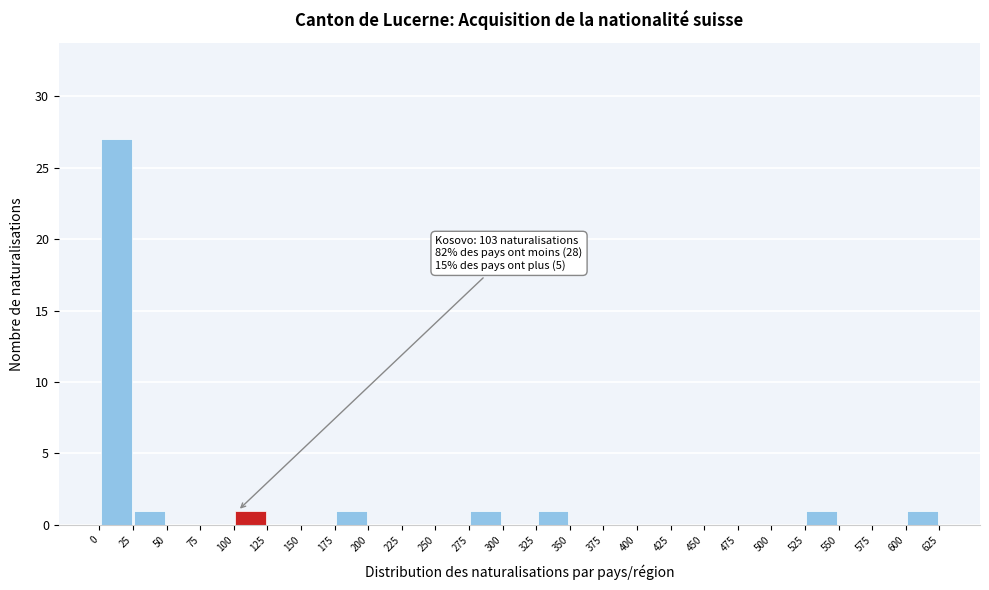

Which range on the x-axis has the tallest bar?

0 to 25